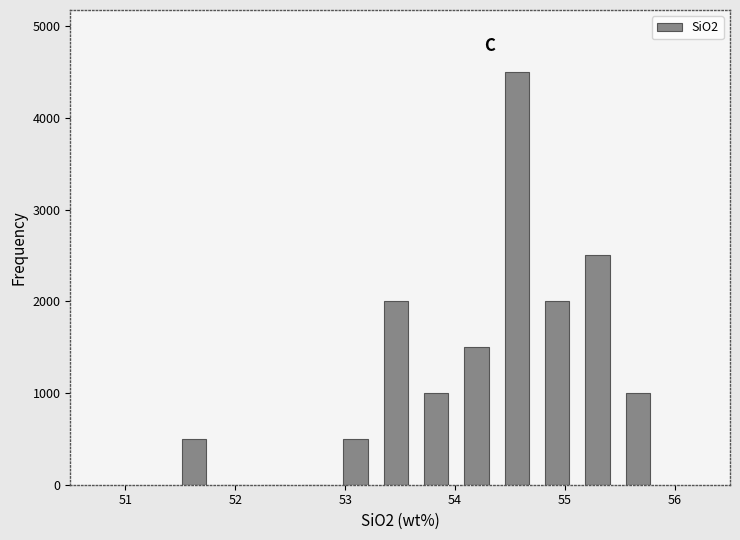

Read against the x-axis, roughly where is the centre of the tallest bar?

54.6